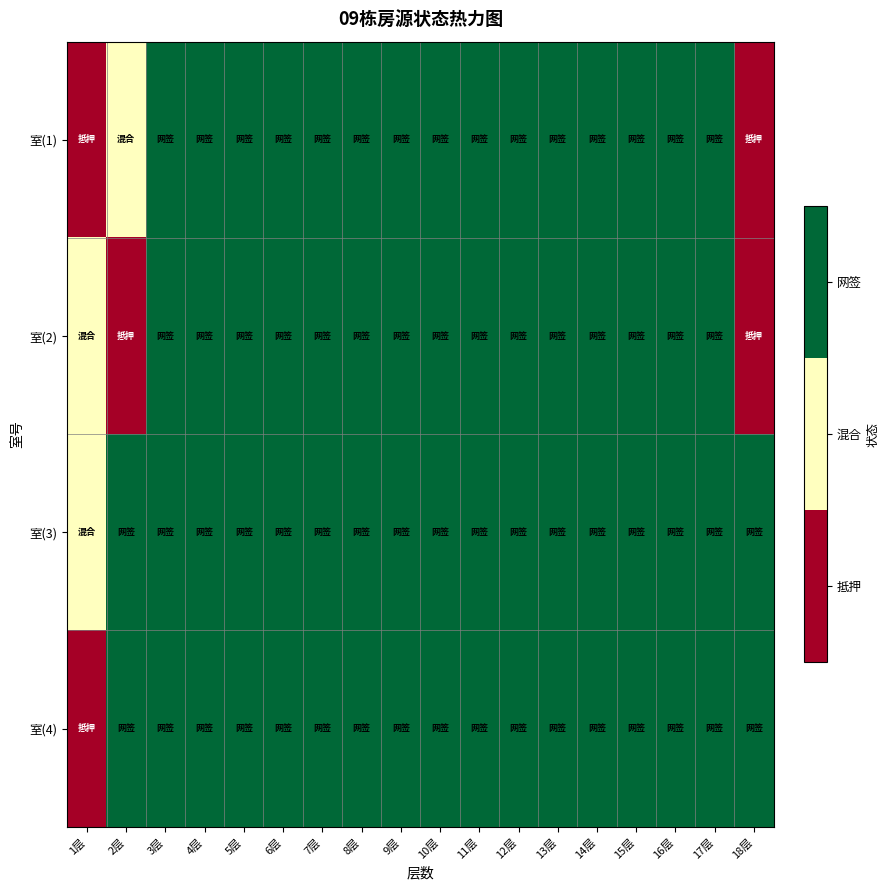

What is the maximum value shown in the chart?

2